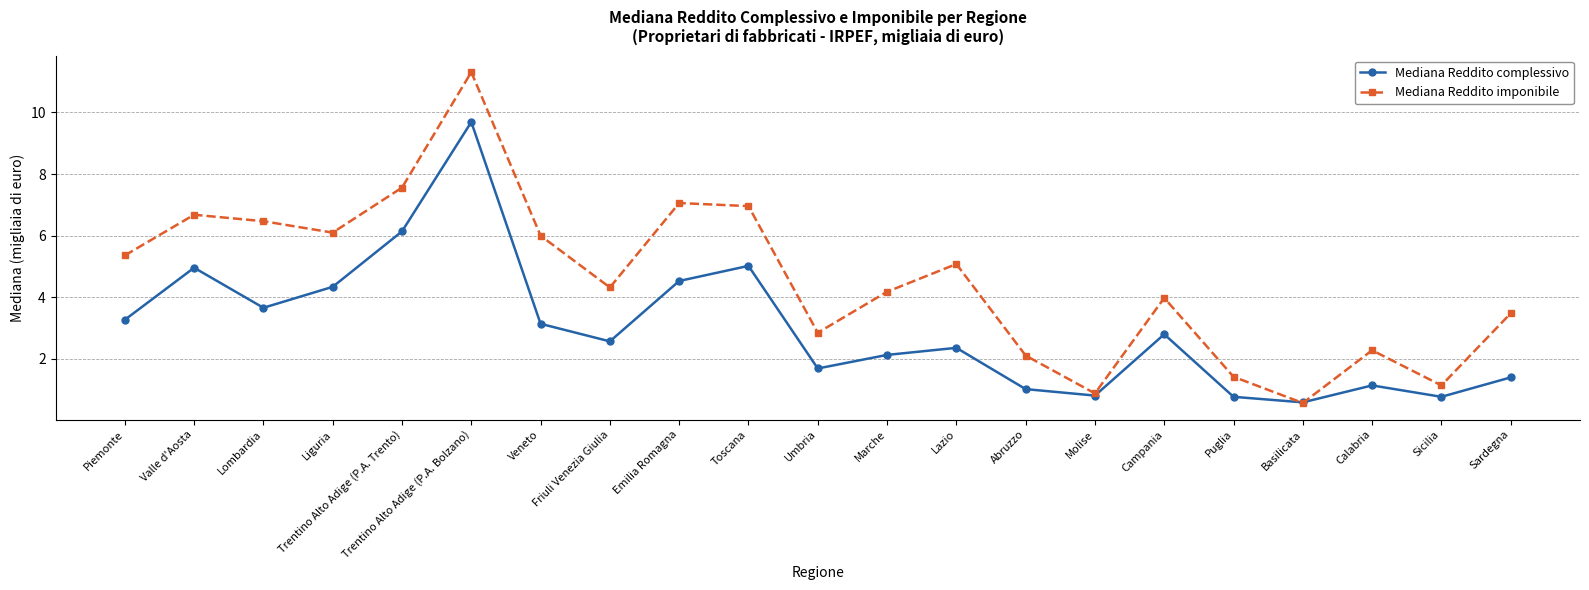

After their last crossing, which series has the higher values: Mediana Reddito imponibile or Mediana Reddito complessivo?

Mediana Reddito imponibile